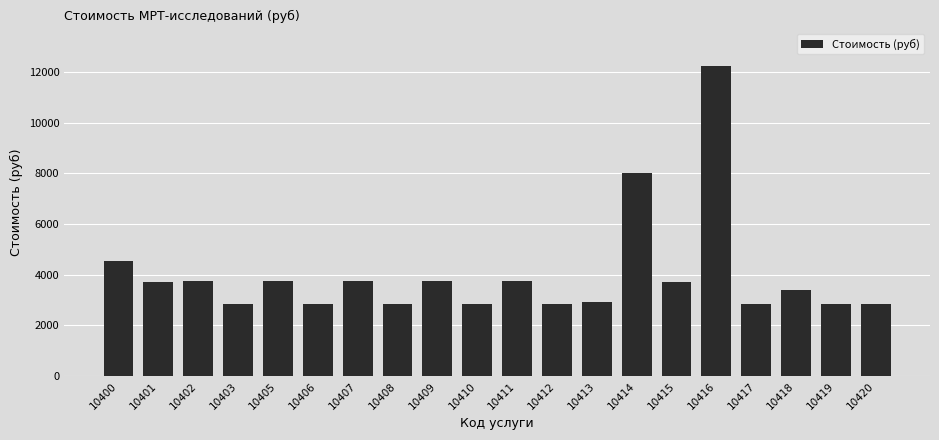

Are the bars grouped side by side (vs. stacked)?

No